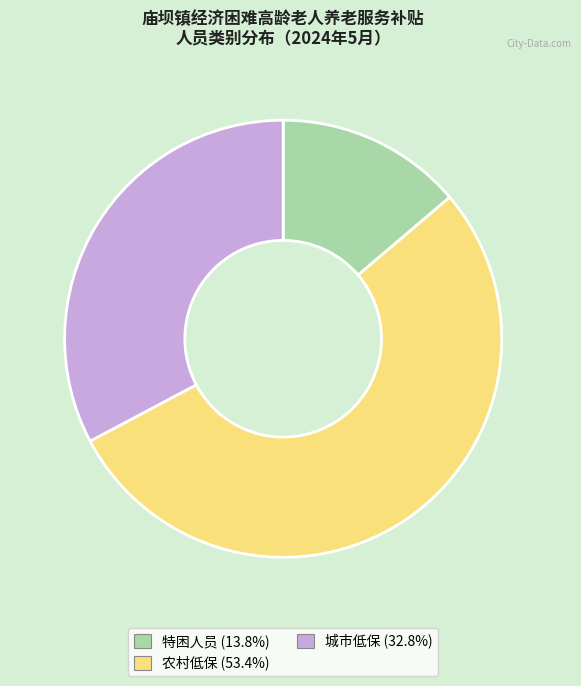

Is it true that 城市低保 is 19% of the pie?

False